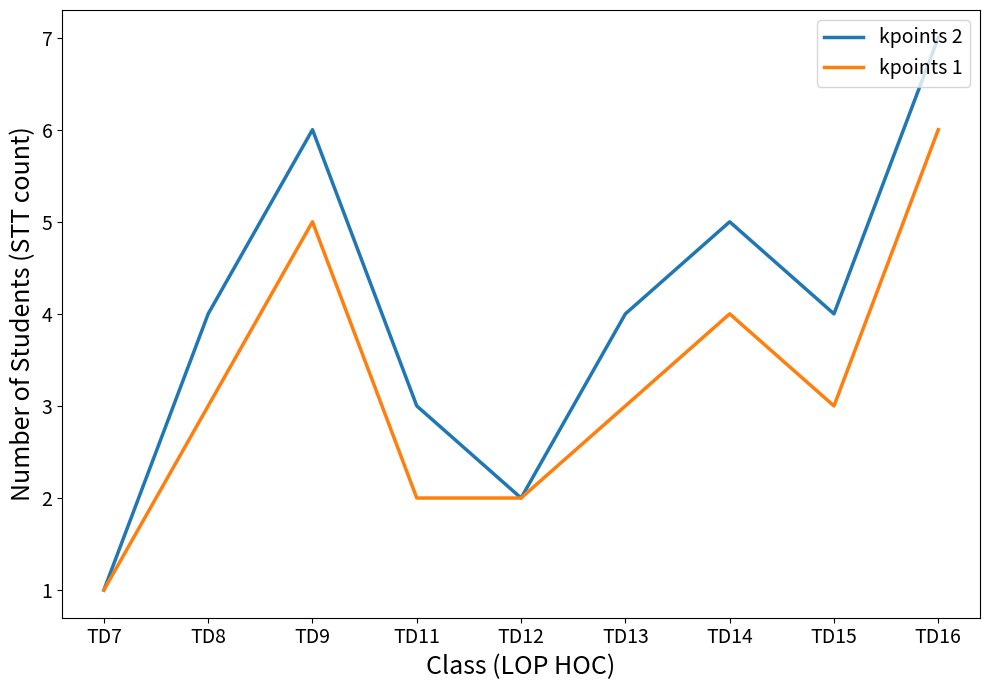

What are all the series names shown in the legend?

kpoints 2, kpoints 1